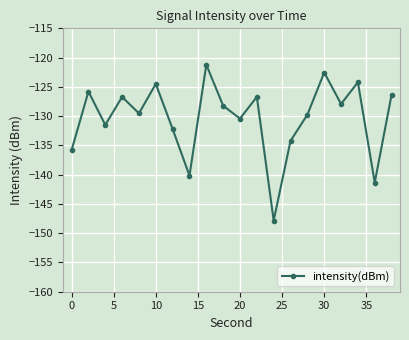

Reading right to left, list all the values displayed in this chart.

-126.3	-141.4	-124.2	-127.9	-122.6	-129.8	-134.2	-147.8	-126.7	-130.4	-128.2	-121.2	-140.2	-132.2	-124.5	-129.5	-126.7	-131.5	-125.8	-135.8